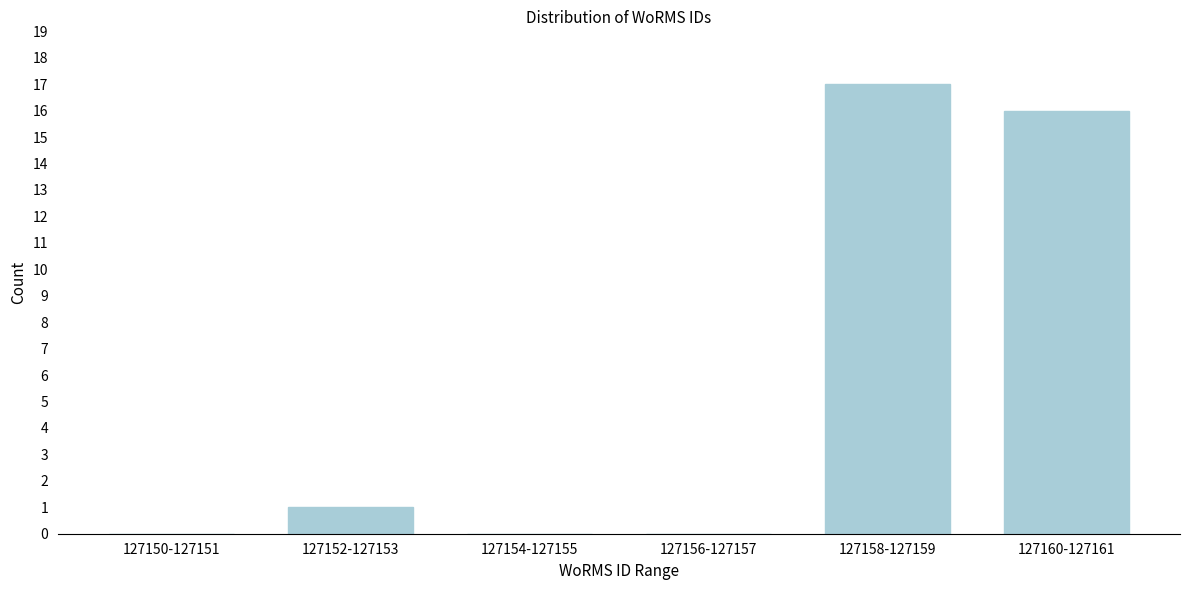

Reading left to right, extract all data points from this chart.

127150-127151=0	127152-127153=1	127154-127155=0	127156-127157=0	127158-127159=17	127160-127161=16